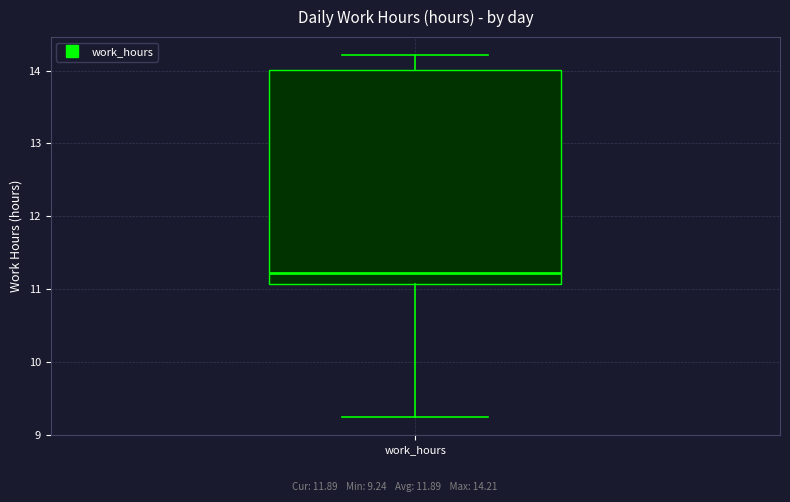

Where is the upper edge of the box for work_hours on the y-axis? The values are not printed on the chart, so give them approximately, as read against the axis.

14.0